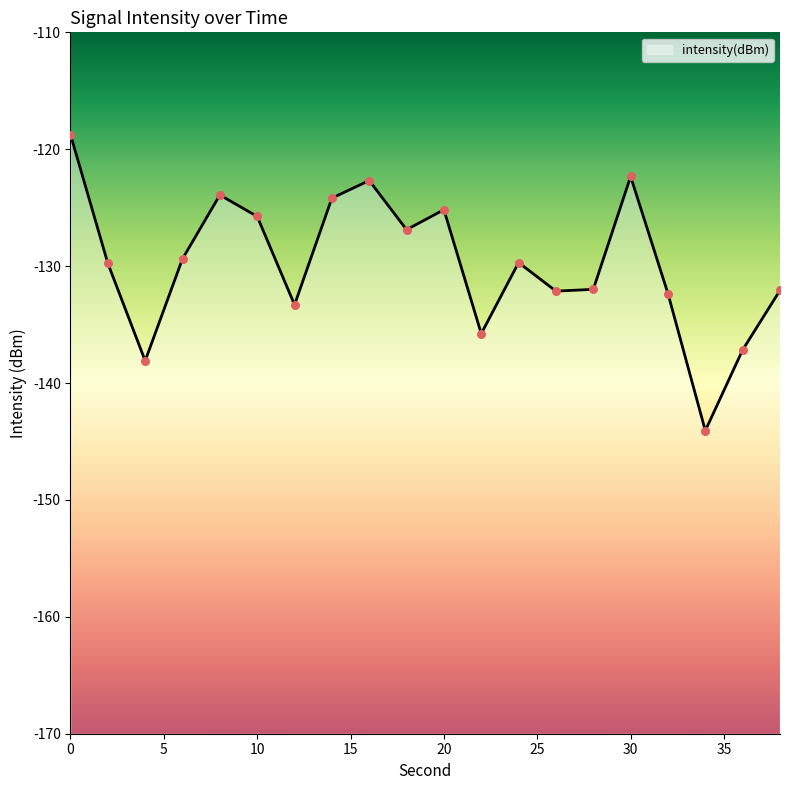

Which has a higher value, 20 or 12?

20